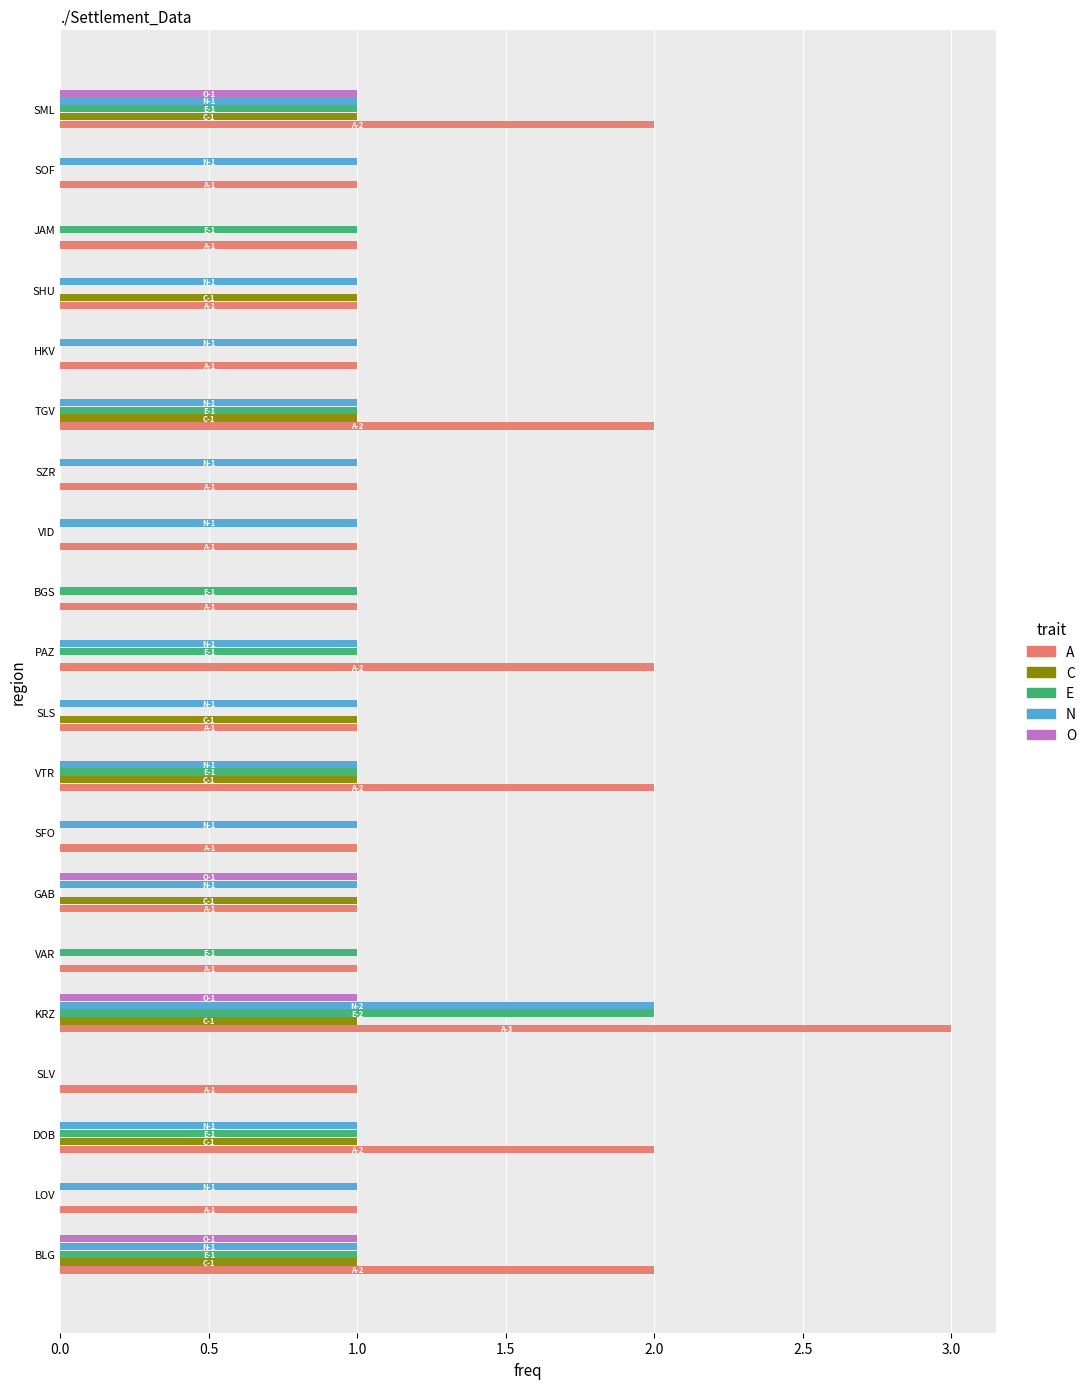

What is the sum of all O values?

4